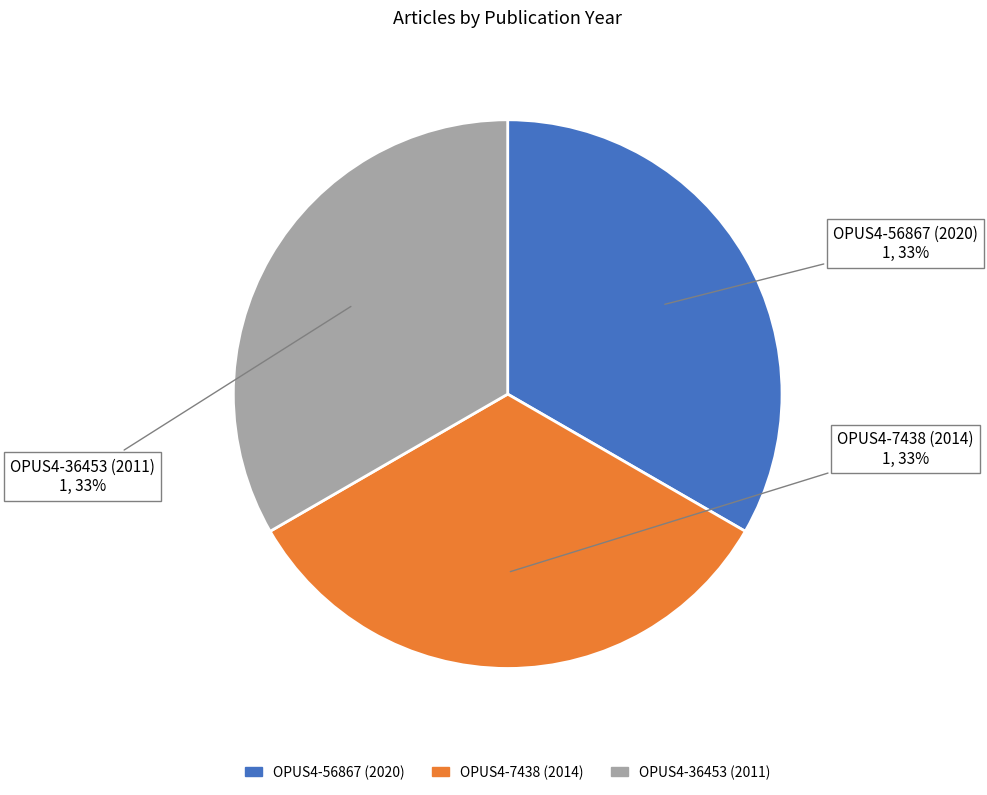

To the nearest percent, what portion does OPUS4-36453 (2011) represent?

33%